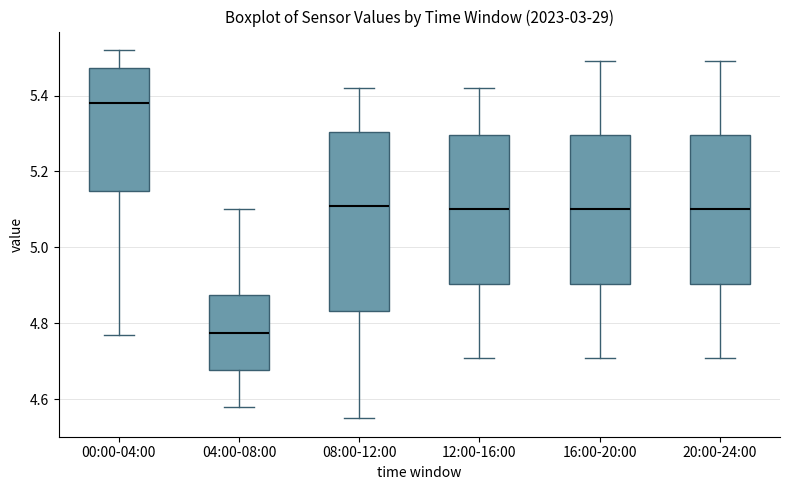

Reading left to right, read every box against the y-axis: the position of its median line, the range the box covers, and the ends of its whiskers. The values are not printed on the chart, so give them approximately, as read against the axis.

00:00-04:00: median 5.38, box 5.14 to 5.48, whiskers 4.78 to 5.52
04:00-08:00: median 4.78, box 4.68 to 4.88, whiskers 4.58 to 5.10
08:00-12:00: median 5.12, box 4.84 to 5.30, whiskers 4.56 to 5.42
12:00-16:00: median 5.10, box 4.90 to 5.30, whiskers 4.72 to 5.42
16:00-20:00: median 5.10, box 4.90 to 5.30, whiskers 4.72 to 5.50
20:00-24:00: median 5.10, box 4.90 to 5.30, whiskers 4.72 to 5.50